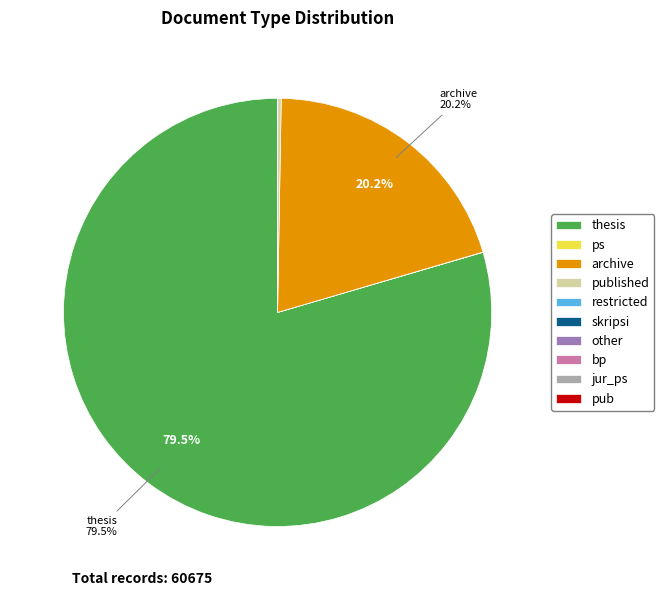

Which slice is the largest?

thesis